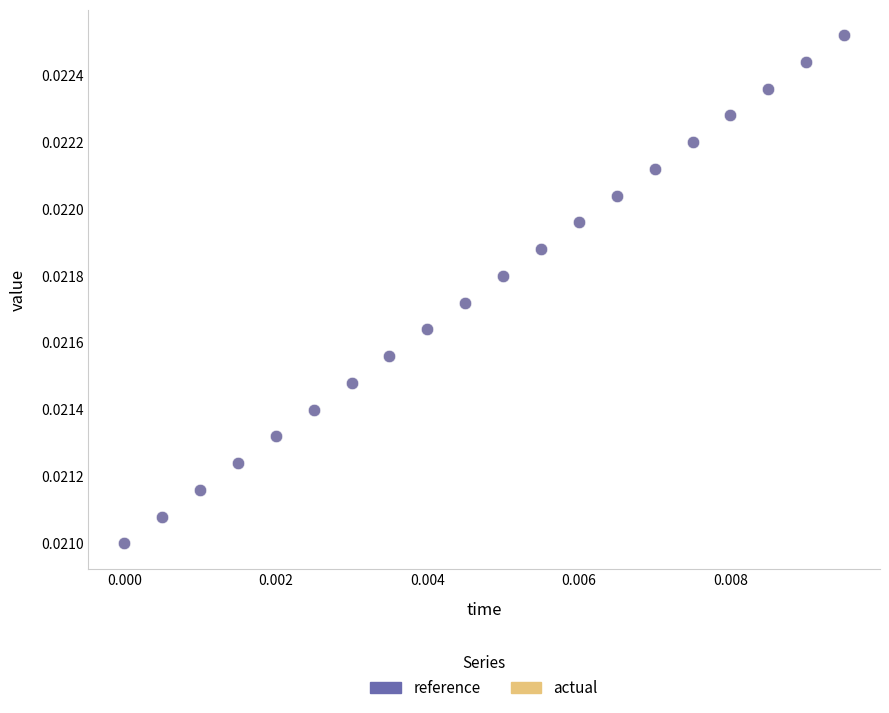

Which series has the largest Y range (max minus min)?

reference